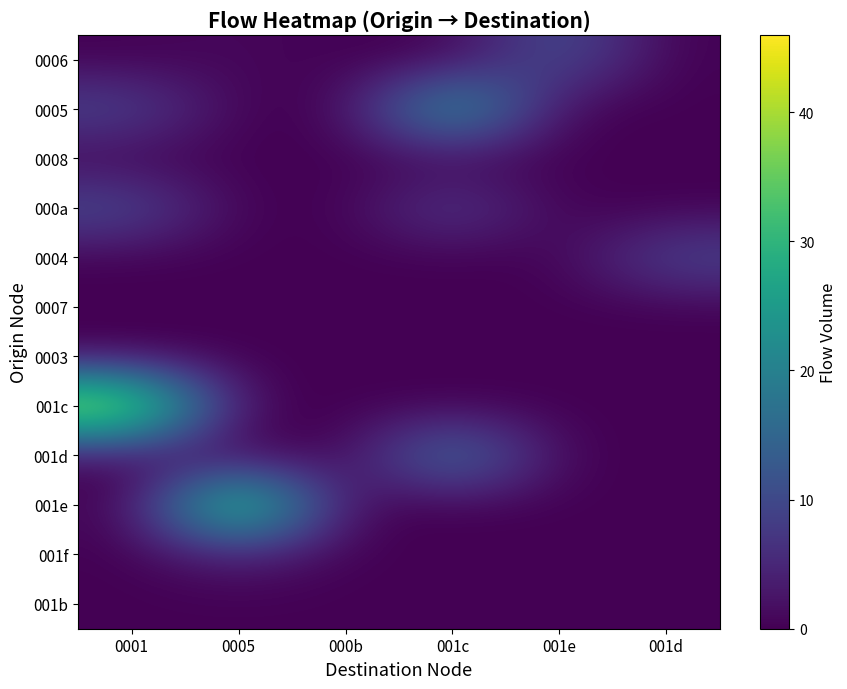

Rank the series by their maximum value, from lowest to highest.

0008, 0007, 0003, 001b, 001f, 0004, 000a, 0006, 001d, 0005, 001e, 001c